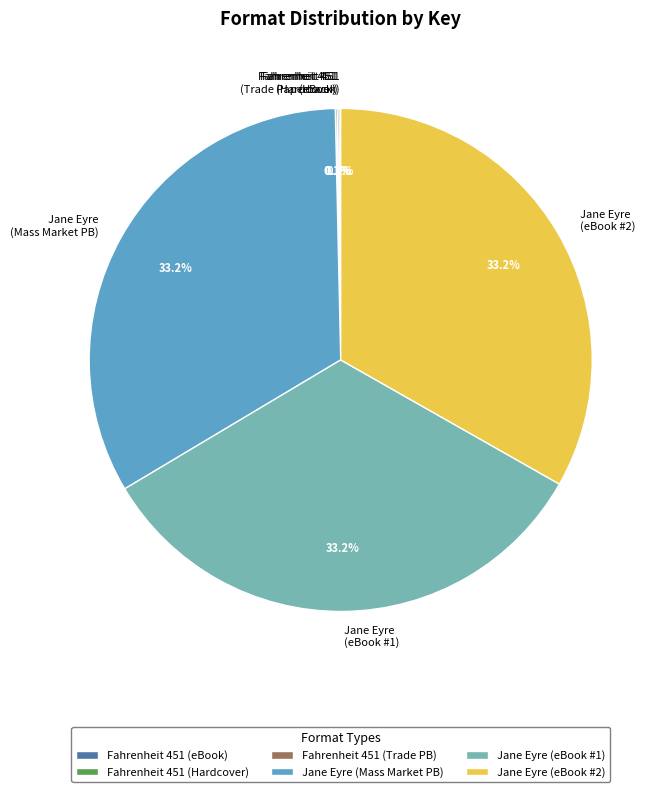

Does Jane Eyre (eBook #1) represent more than half of the total?

No